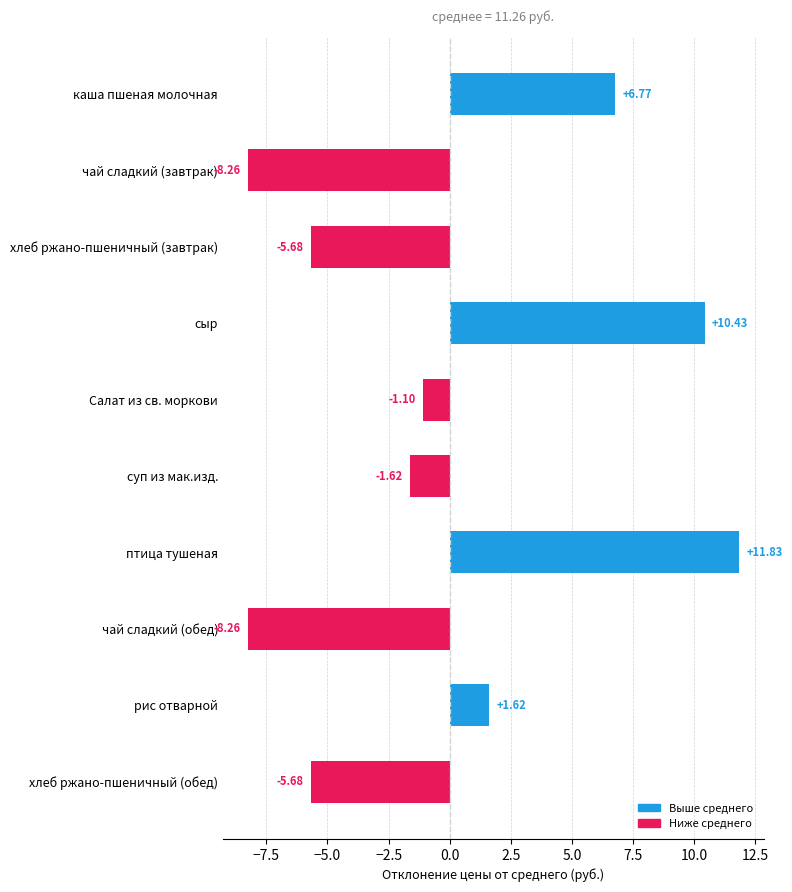

What is the minimum value shown in the chart?

-8.3